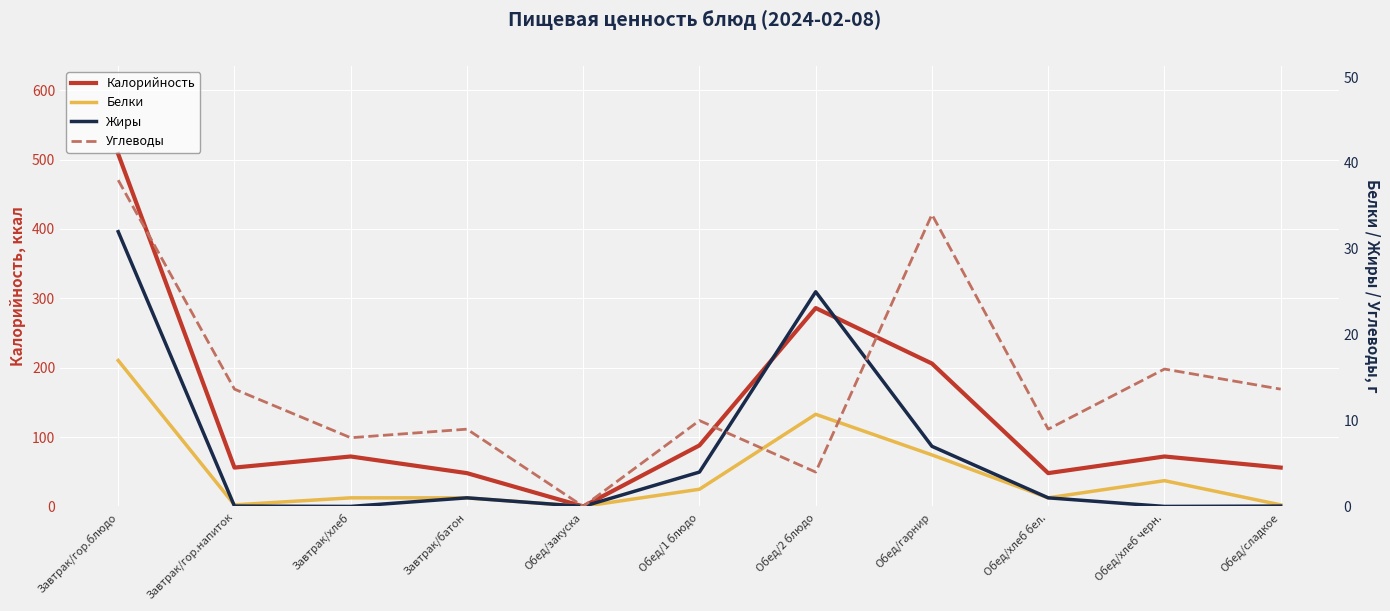

In Калорийность, how many points are lower than both neighbors (excluding endpoints)?

3